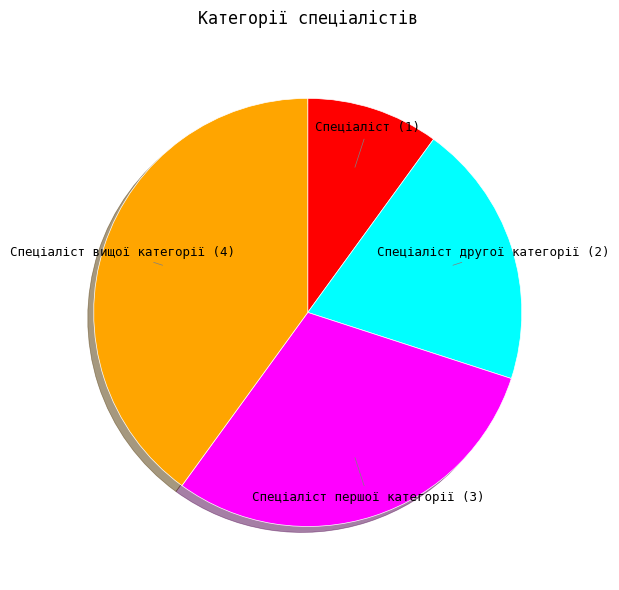

The Спеціаліст slice represents 10% of the pie. True or false?

True